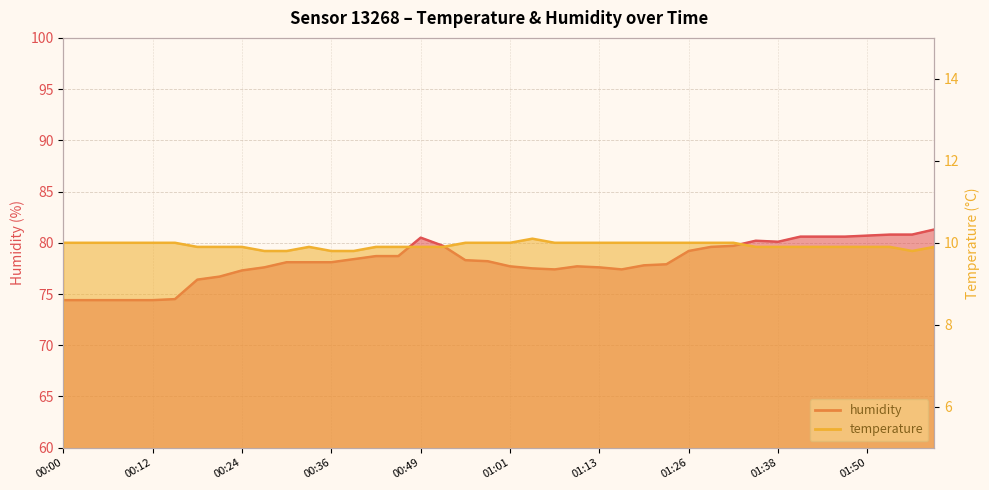

Reading left to right, list all the values displayed in this chart.

humidity: 00:00=74.4	00:03=74.4	00:06=74.4	00:09=74.4	00:12=74.4	00:15=74.5	00:18=76.4	00:21=76.7	00:24=77.3	00:27=77.6	00:30=78.1	00:33=78.1	00:36=78.1	00:40=78.4	00:43=78.7	00:46=78.7	00:49=80.5	00:52=79.7	00:55=78.3	00:58=78.2	01:01=77.7	01:04=77.5	01:07=77.4	01:10=77.7	01:13=77.6	01:16=77.4	01:20=77.8	01:23=77.9	01:26=79.2	01:29=79.6	01:32=79.7	01:35=80.2	01:38=80.1	01:41=80.6	01:44=80.6	01:47=80.6	01:50=80.7	01:54=80.8	01:57=80.8	02:00=81.3
temperature: 00:00=10.0	00:03=10.0	00:06=10.0	00:09=10.0	00:12=10.0	00:15=10.0	00:18=9.9	00:21=9.9	00:24=9.9	00:27=9.8	00:30=9.8	00:33=9.9	00:36=9.8	00:40=9.8	00:43=9.9	00:46=9.9	00:49=9.9	00:52=9.9	00:55=10.0	00:58=10.0	01:01=10.0	01:04=10.1	01:07=10.0	01:10=10.0	01:13=10.0	01:16=10.0	01:20=10.0	01:23=10.0	01:26=10.0	01:29=10.0	01:32=10.0	01:35=9.9	01:38=9.9	01:41=9.9	01:44=9.9	01:47=9.9	01:50=9.9	01:54=9.9	01:57=9.8	02:00=9.9